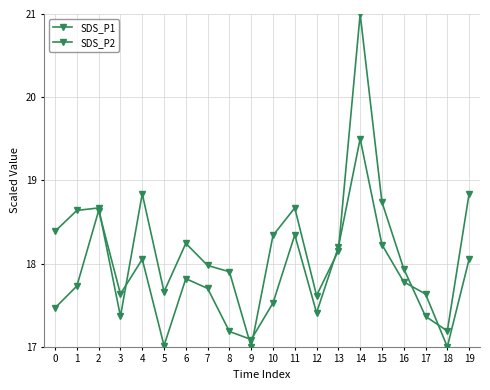

What is the total value across all series at 7?

35.7